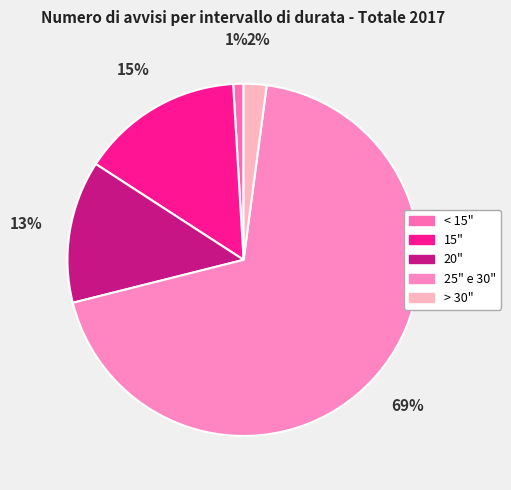

To the nearest percent, what portion does 20" represent?

13%